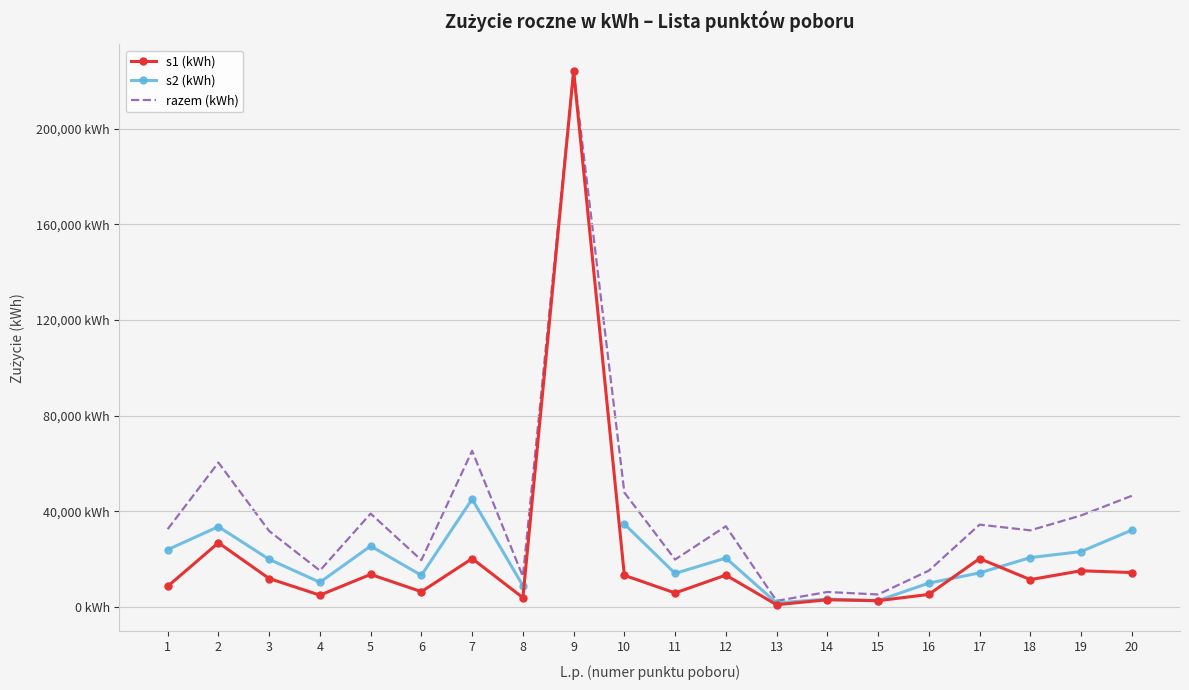

At which label does razem (kWh) reach its minimum?

13